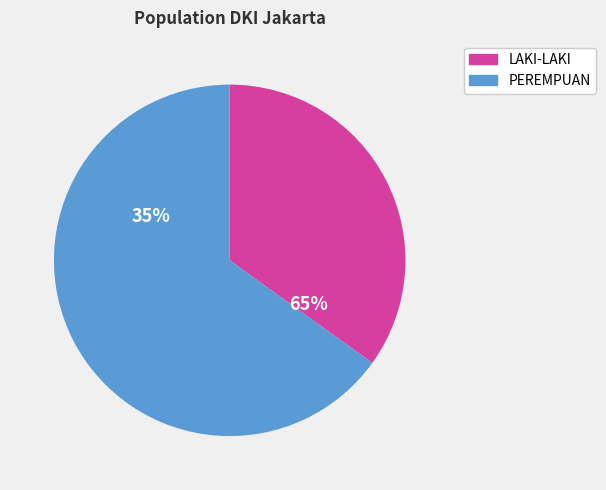

Is it true that KOTA ADMINISTRASI JAKARTA UTARA is 30% of the pie?

False